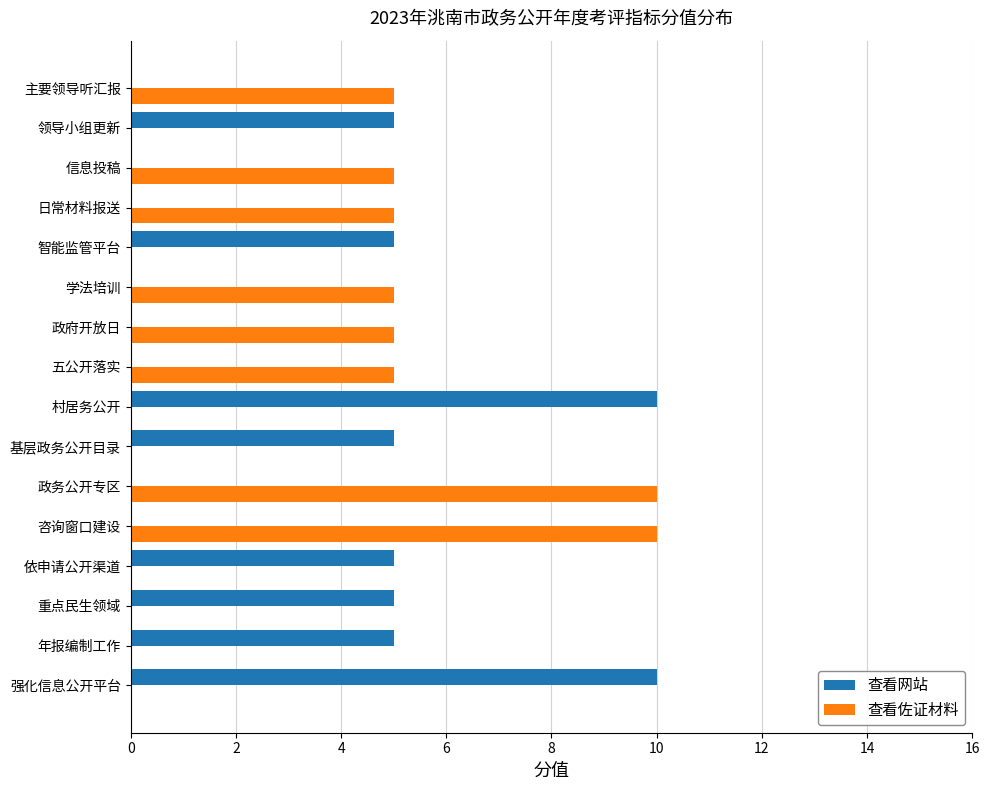

Is it true that 查看网站 equals 8 at 智能监管平台?

False